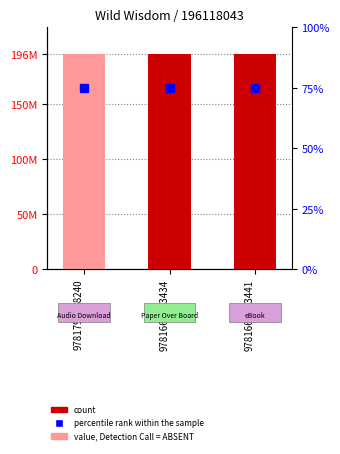

Between 9781668013441 and 9781797178240, which is larger?

9781668013441